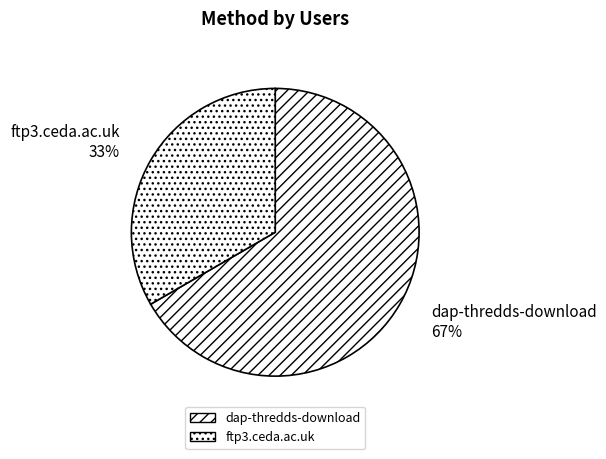

Rank the categories by value from highest to lowest.

dap-thredds-download, ftp3.ceda.ac.uk